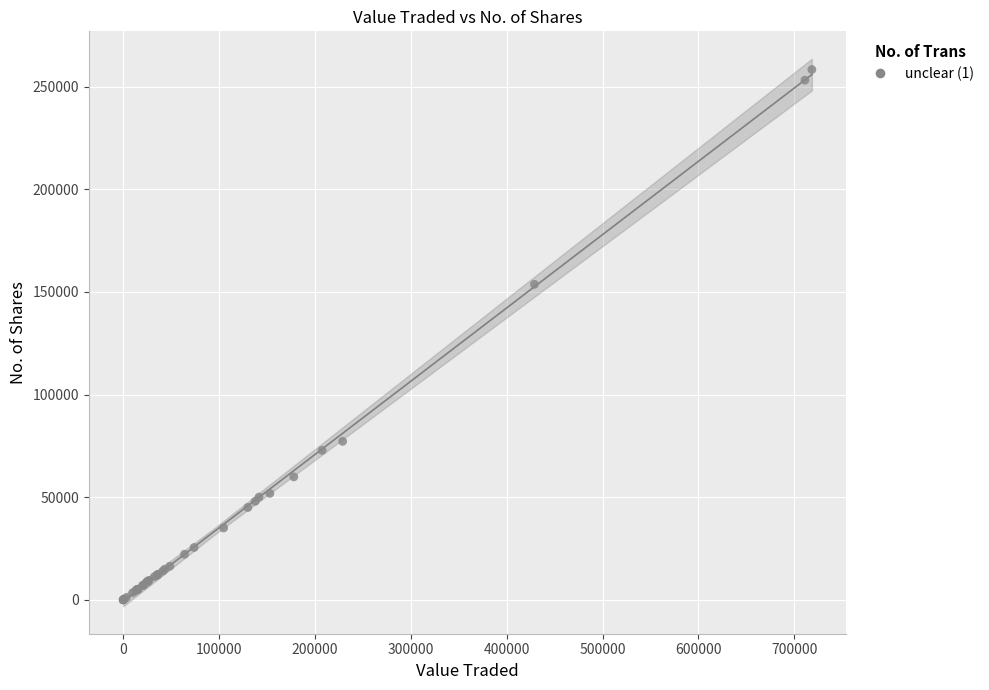

What Y value in the scatter plot is closest to 129205?

153741